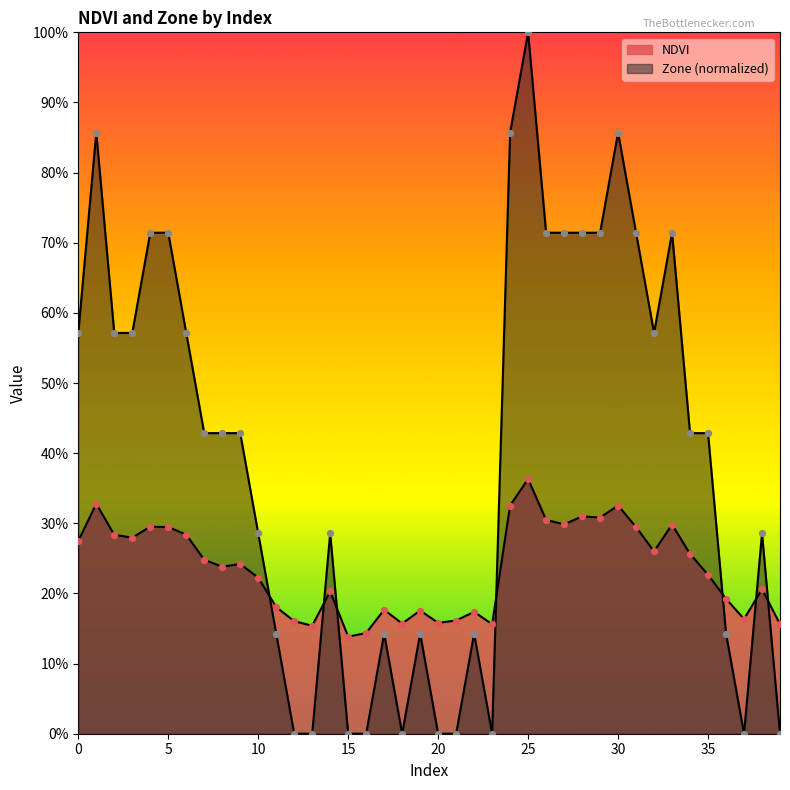

At which category is the sum across all series the highest?

25